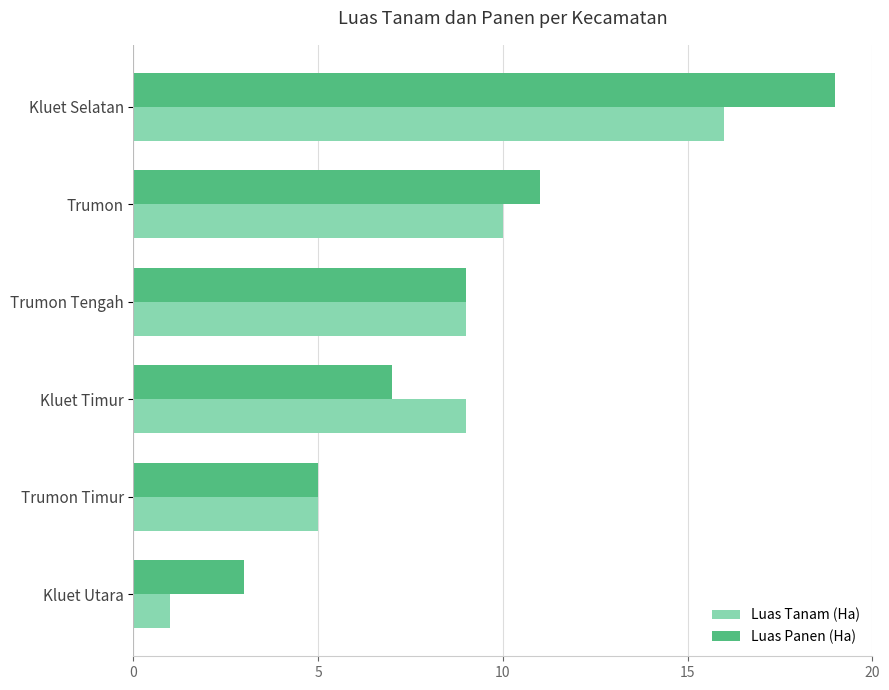

What is the difference between the Luas Tanam (Ha) values at Kluet Selatan and Kluet Utara?

15